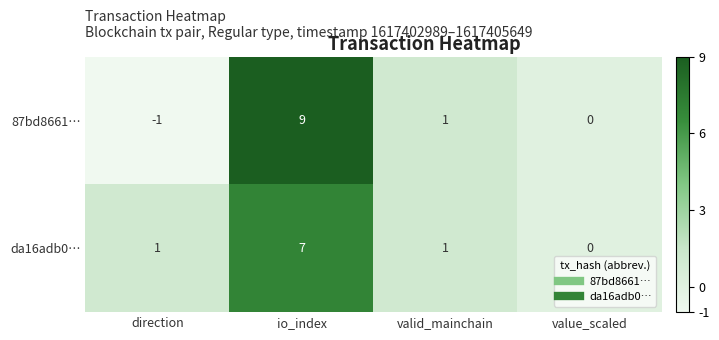

Reading left to right, extract all data points from this chart.

87bd8661…: -1	9	1	0
da16adb0…: 1	7	1	0